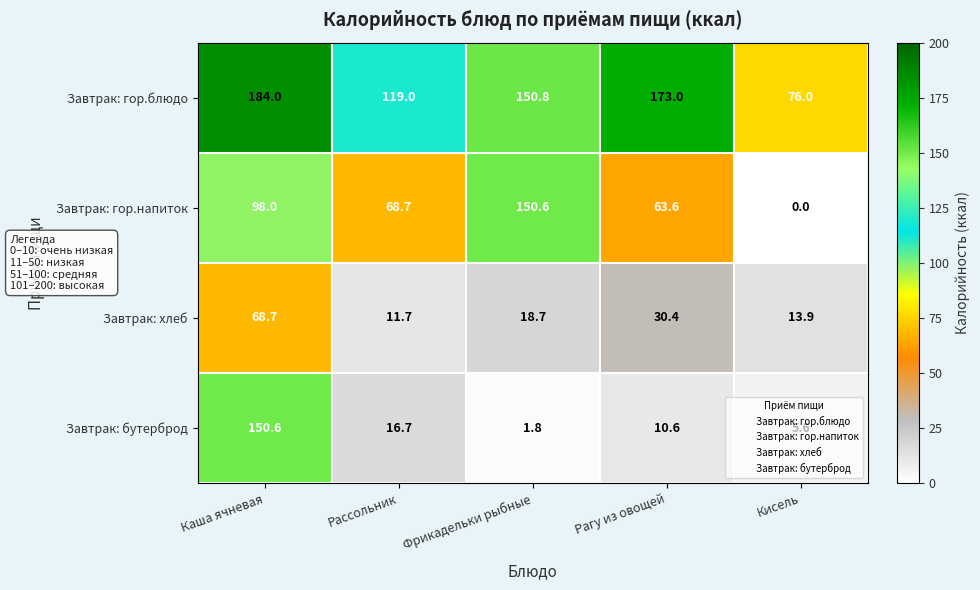

The value of Завтрак: хлеб at Рагу из овощей is 43.7. True or false?

False